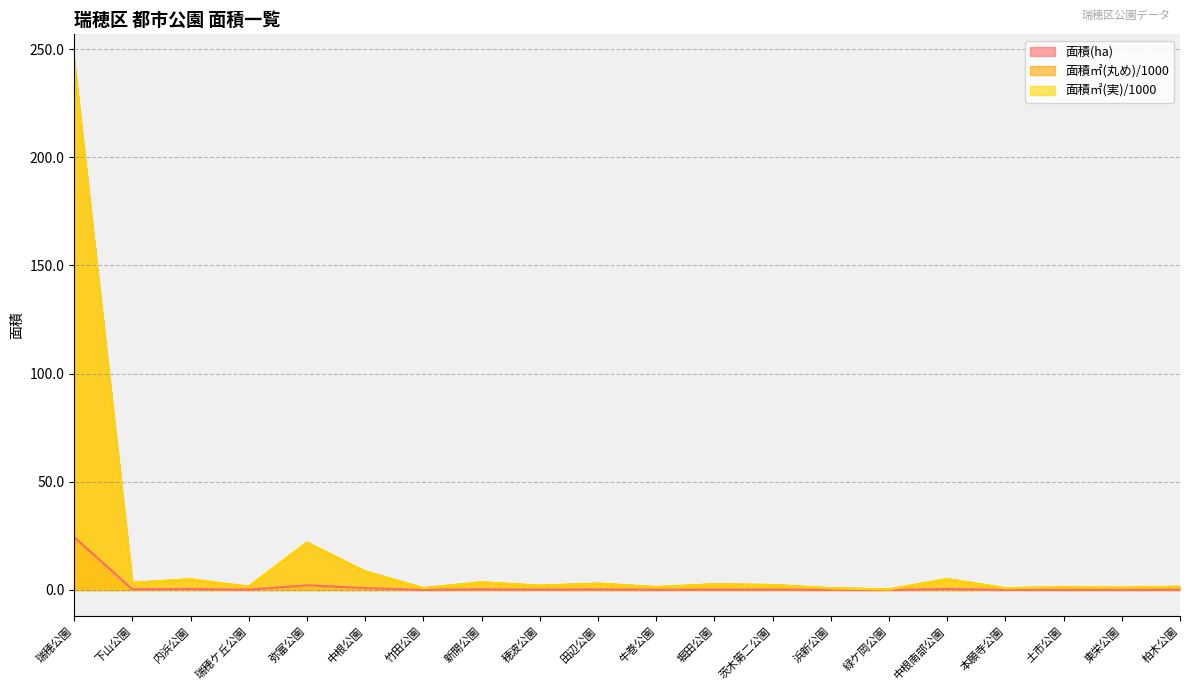

What is the difference between the 面積㎡(丸め)/1000 values at 田辺公園 and 柏木公園?

1.4